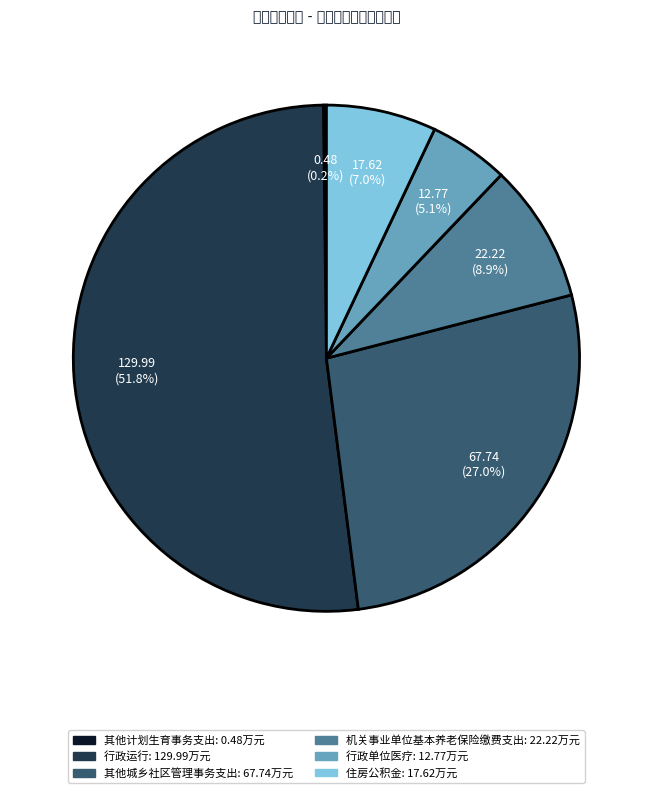

Is the sum of 其他城乡社区管理事务支出 and 住房公积金 greater than half?

No